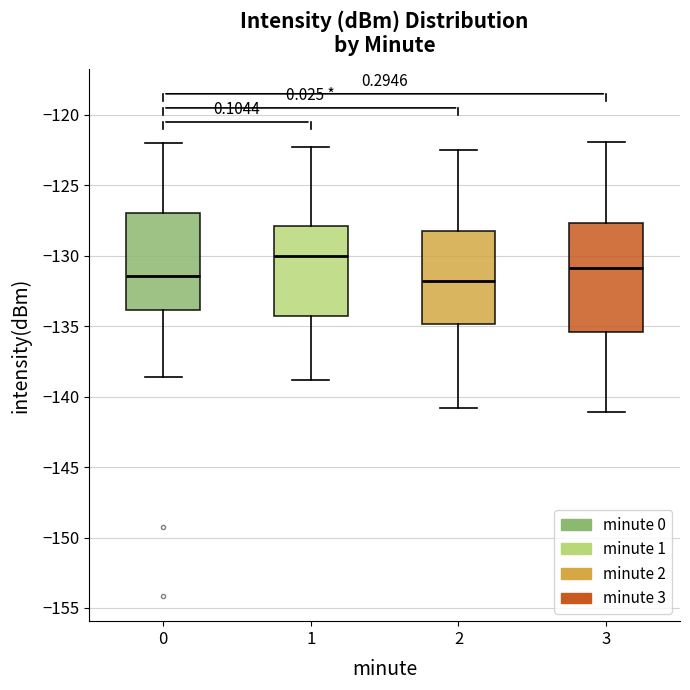

Which box is the tallest, from its lower edge to its upper edge?

3